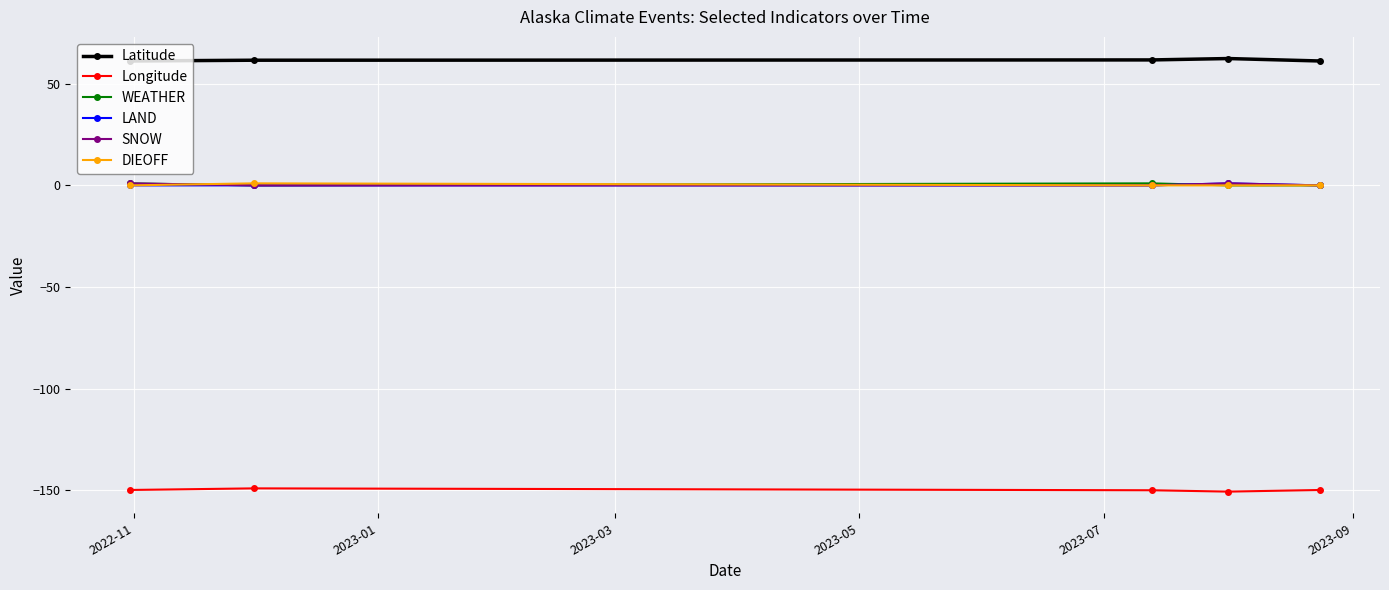

Count the number of data series in this chart.

6